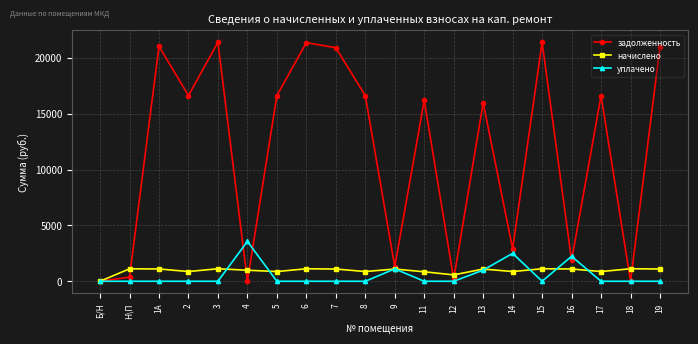

Rank the series by their maximum value, from lowest to highest.

начислено, уплачено, задолженность